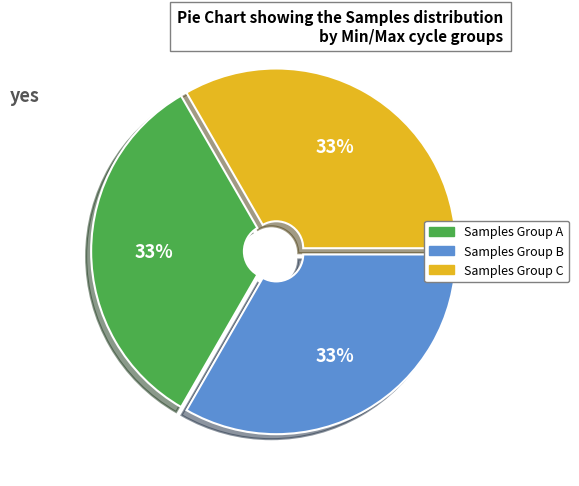

To the nearest percent, what is the average slice percentage?

33%